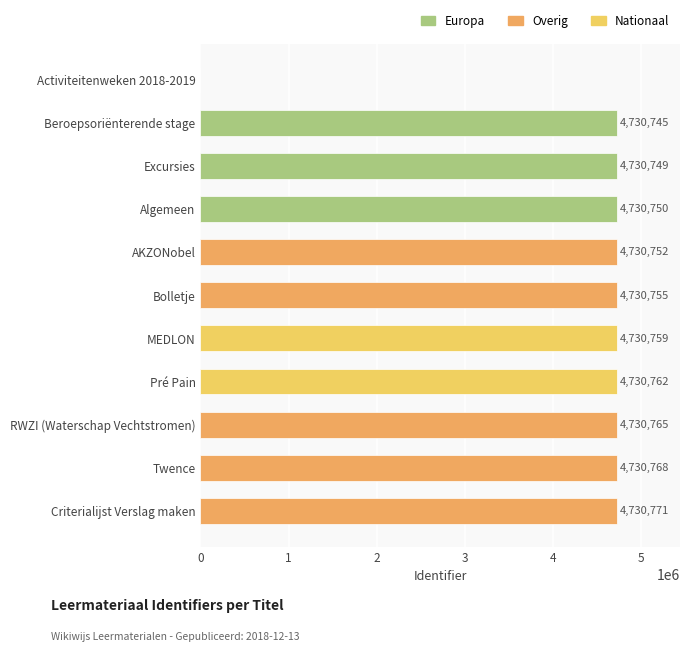

Are the bars grouped side by side (vs. stacked)?

No